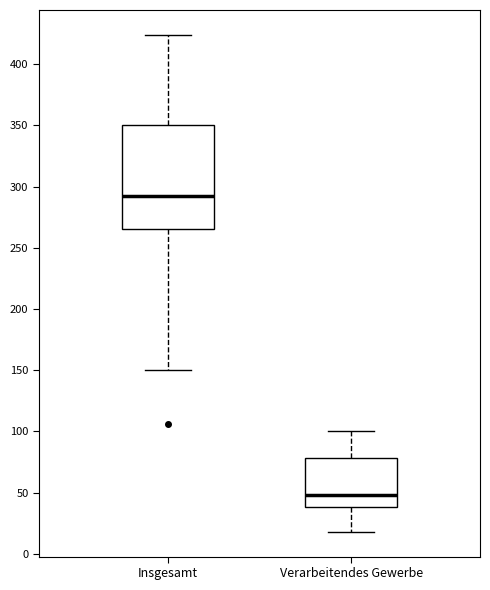

Where is the upper edge of the box for Insgesamt on the y-axis? The values are not printed on the chart, so give them approximately, as read against the axis.

350